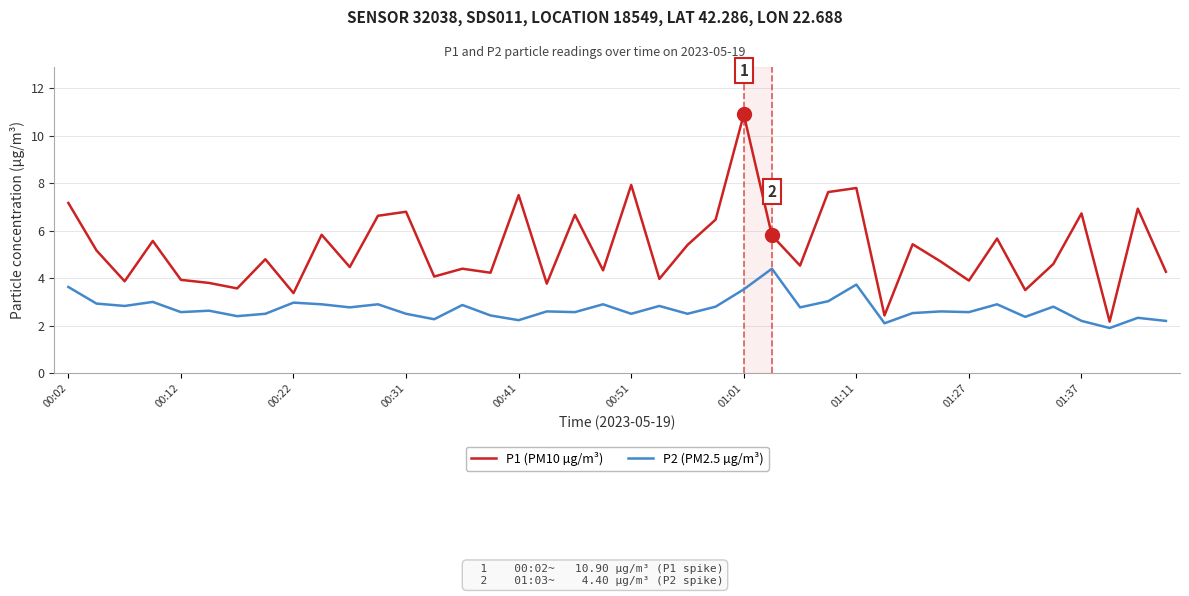

What is the minimum value for P2 (PM2.5 µg/m³)?

1.9